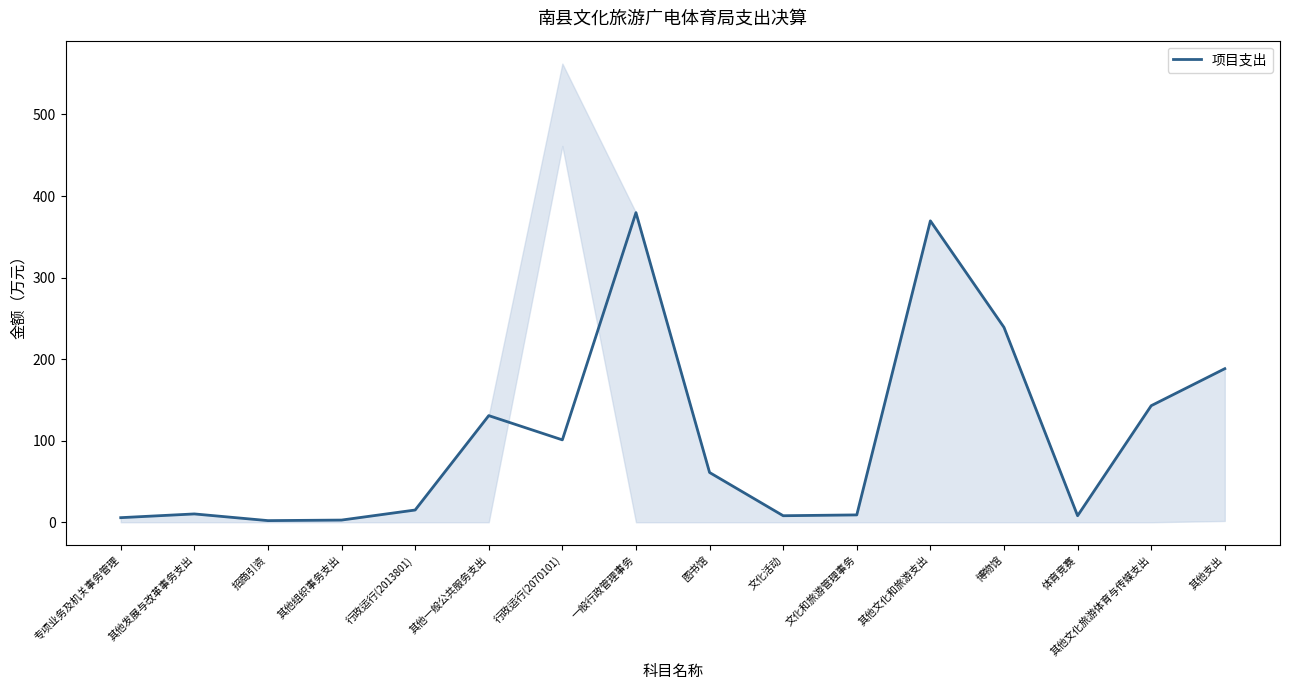

What position from the left is 行政运行(2070101)?

7